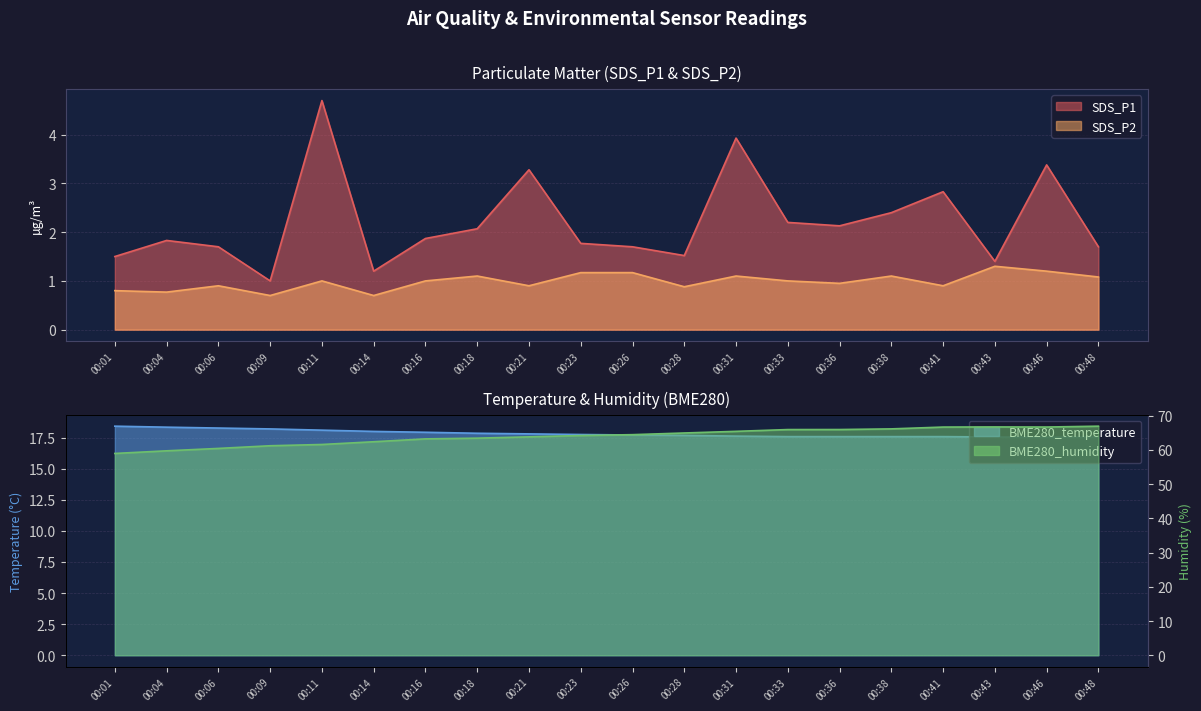

True or false: SDS_P1 and BME280_temperature intersect in this chart.

False